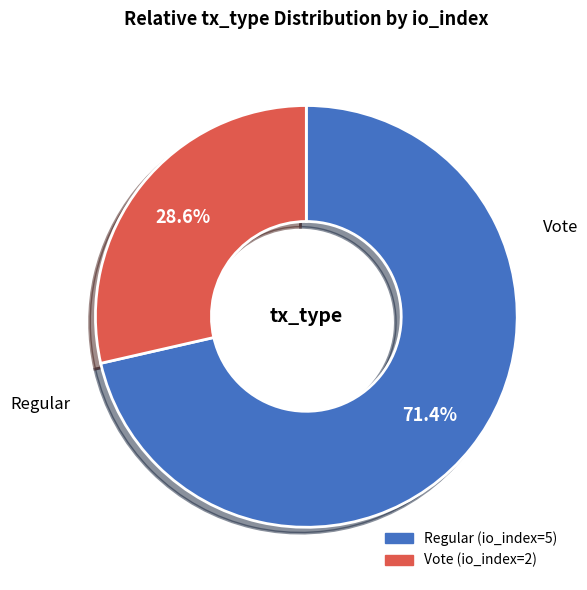

Count the number of slices in the pie.

2